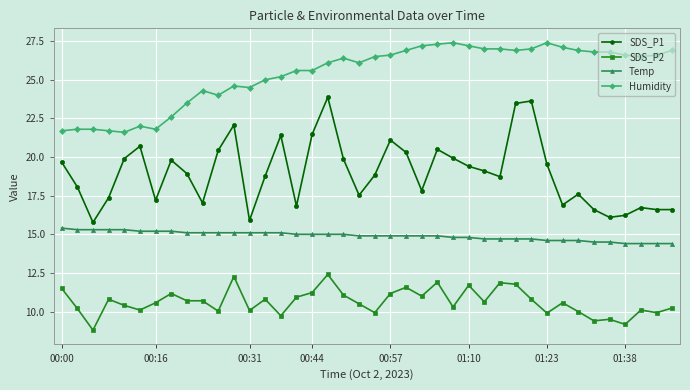

True or false: SDS_P2 and Humidity intersect in this chart.

False